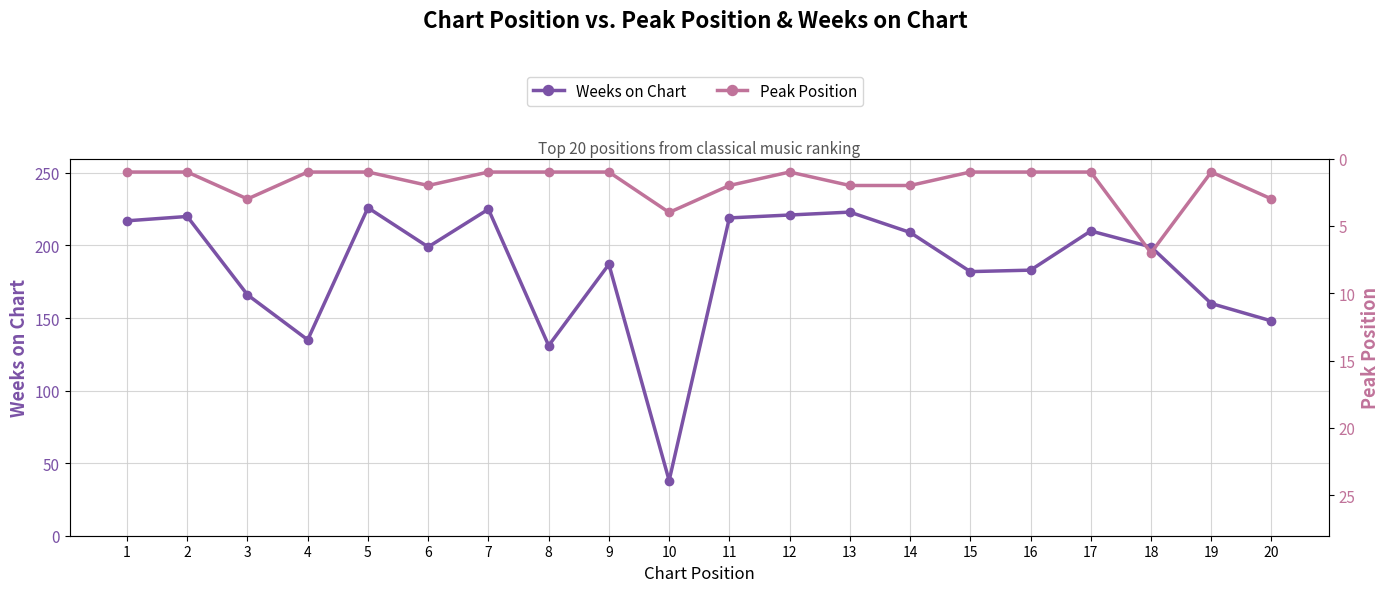

At which label is Weeks on Chart closest to 132?

8